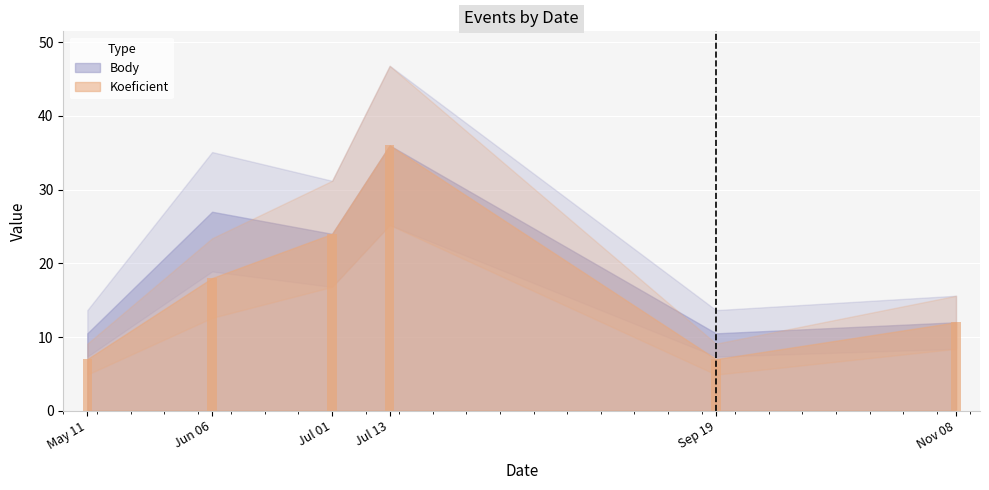

Which has a higher value, Jul 01 or Jul 13?

Jul 13